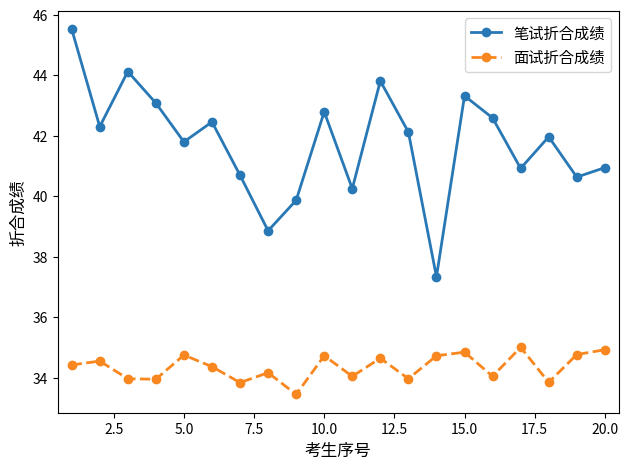

Count the number of data series in this chart.

2